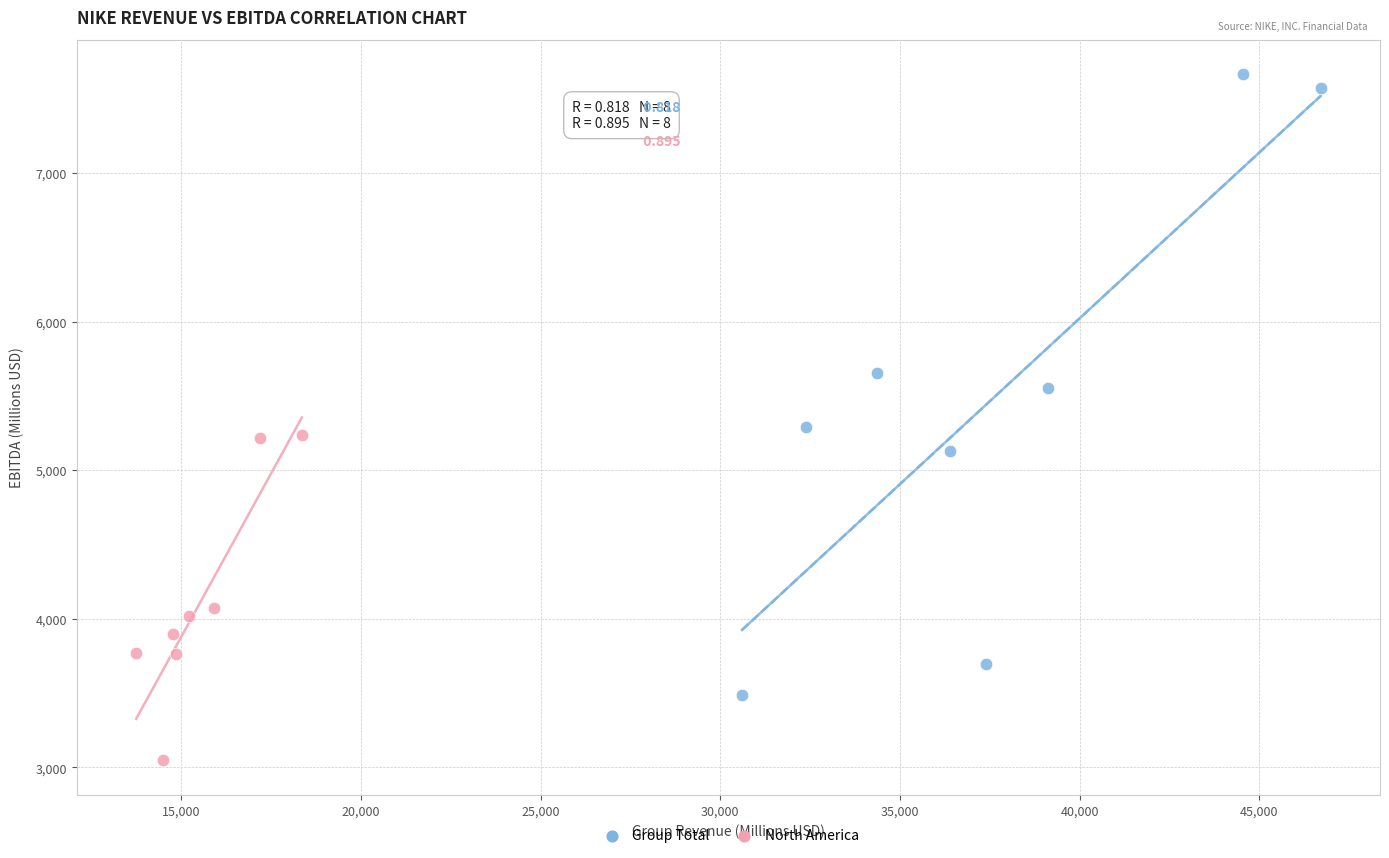

Which series has the widest spread of Y values?

Group Total